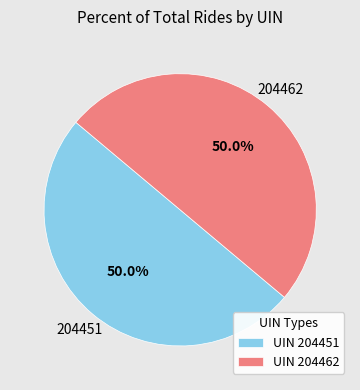

Approximately how many times larger is the value at UIN 204451 compared to UIN 204462?

1.0